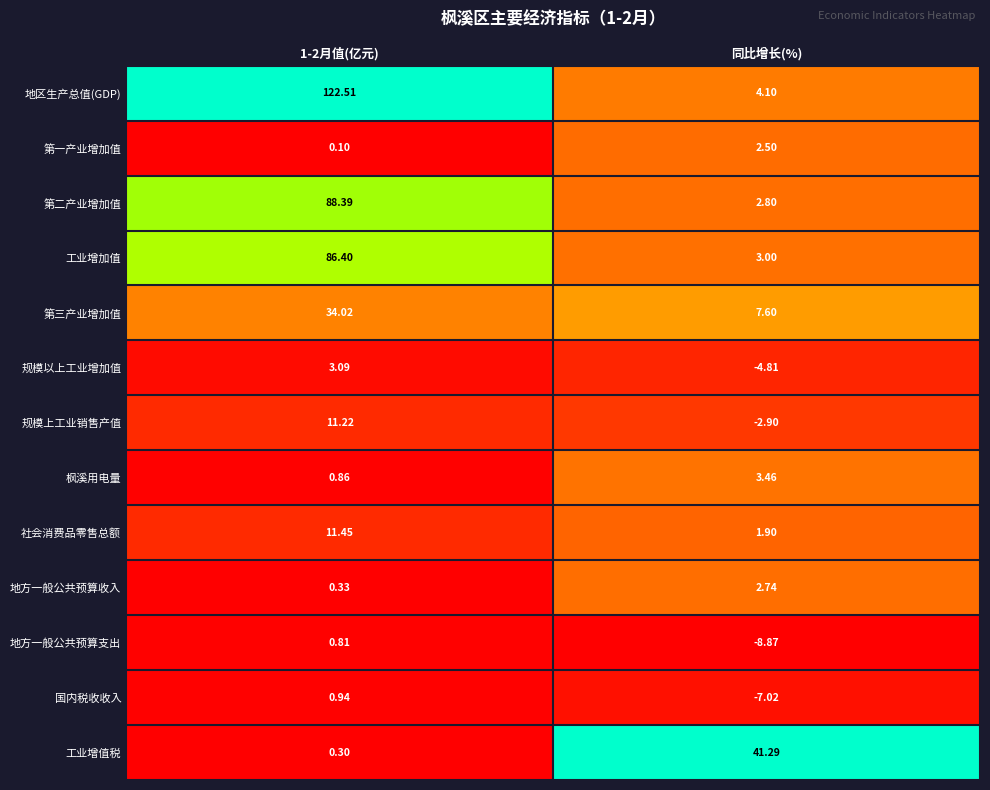

At which label is 第二产业增加值 closest to 45?

同比增长(%)